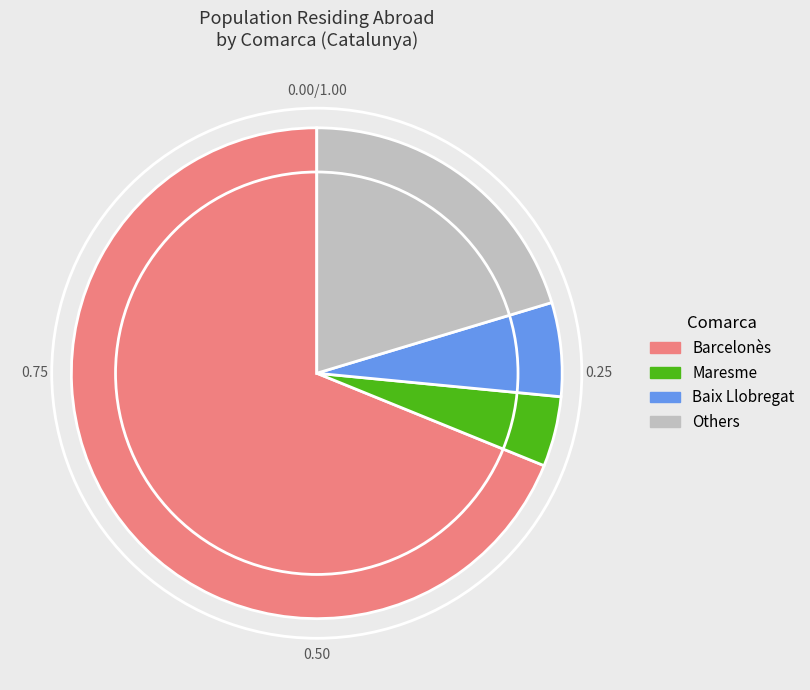

Rank the categories by value from highest to lowest.

Barcelonès, Others, Baix Llobregat, Maresme